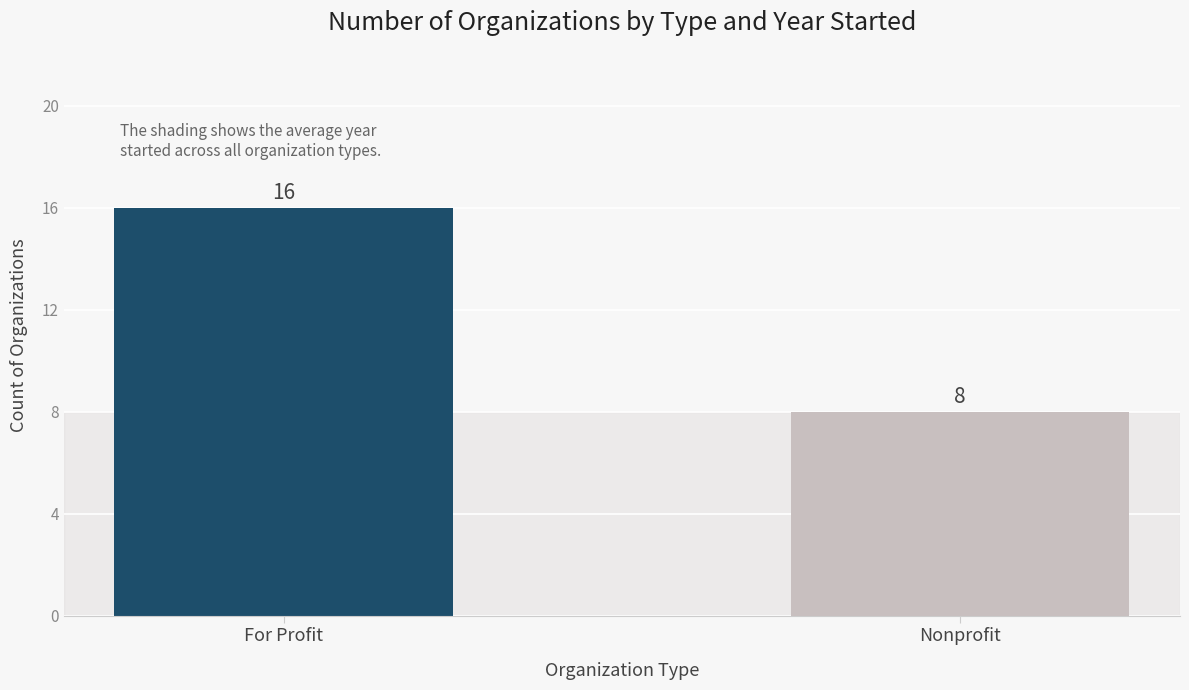

List the labels in order of value, smallest first.

Nonprofit, For Profit